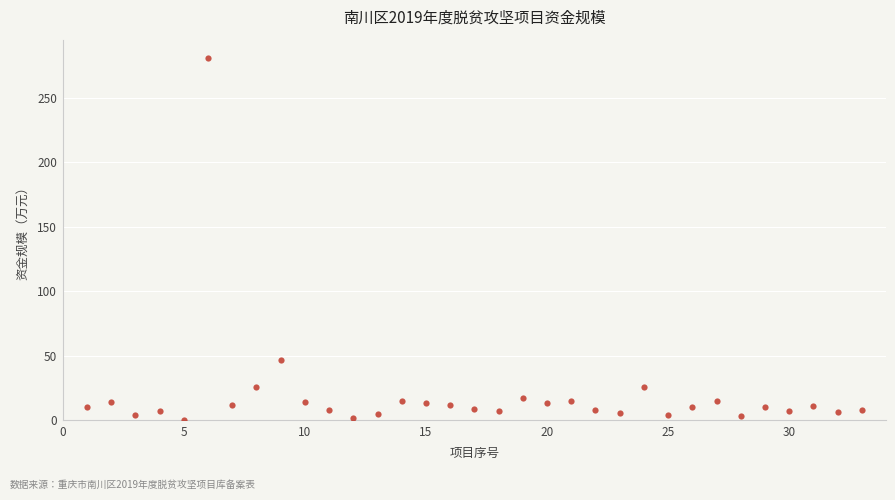

What is the range of X values (max minus min)?

32.0